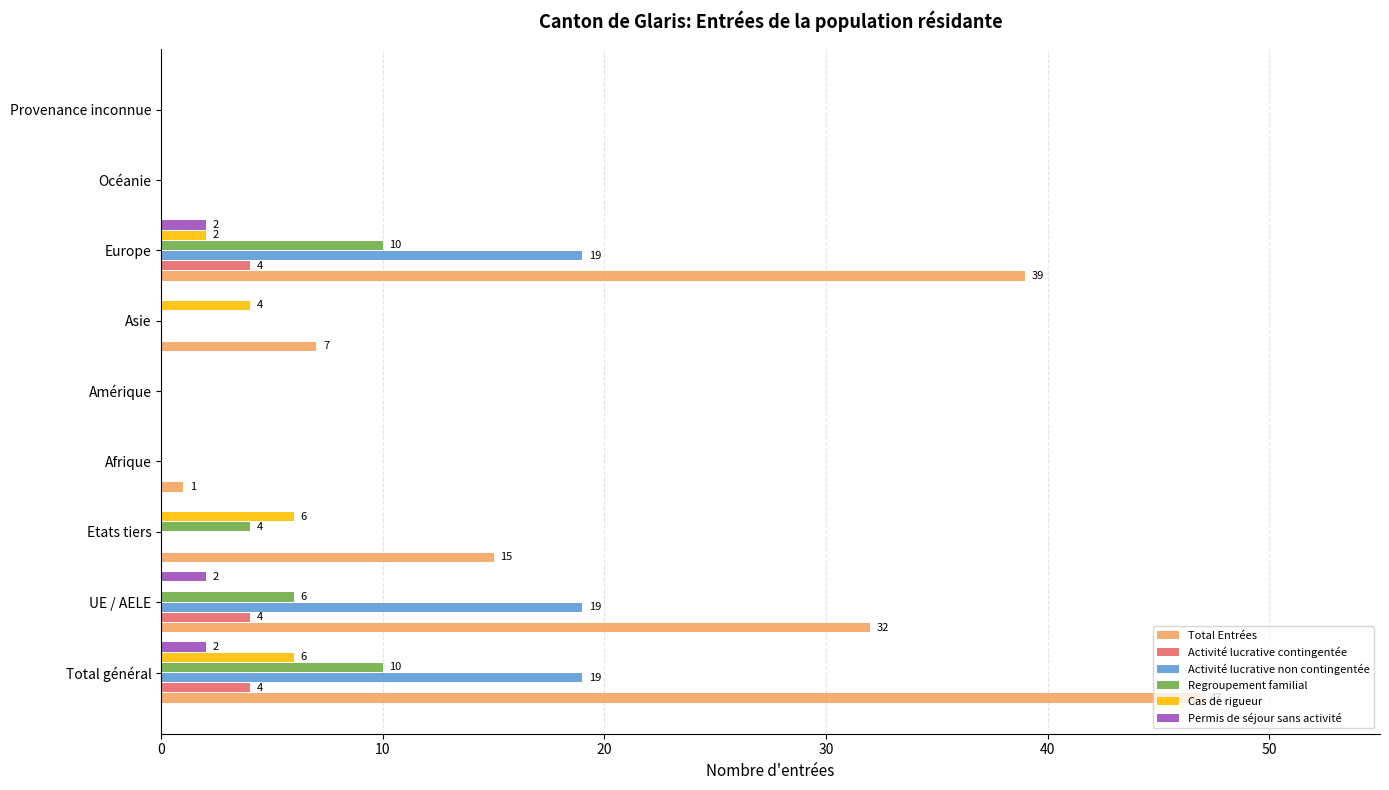

Between Amérique and Asie, which series saw the biggest shift?

Total Entrées